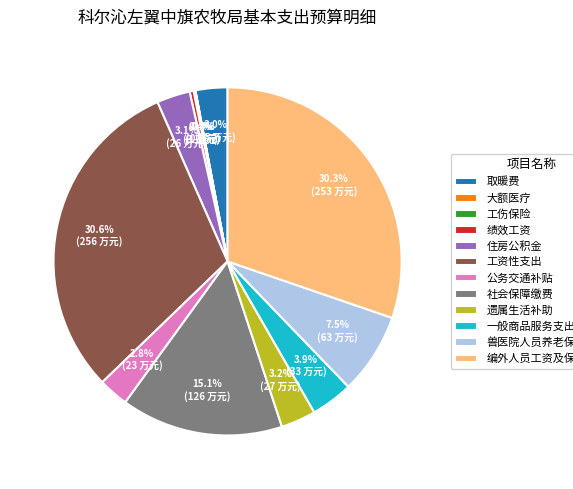

Which has a higher value, 工资性支出 or 取暖费?

工资性支出